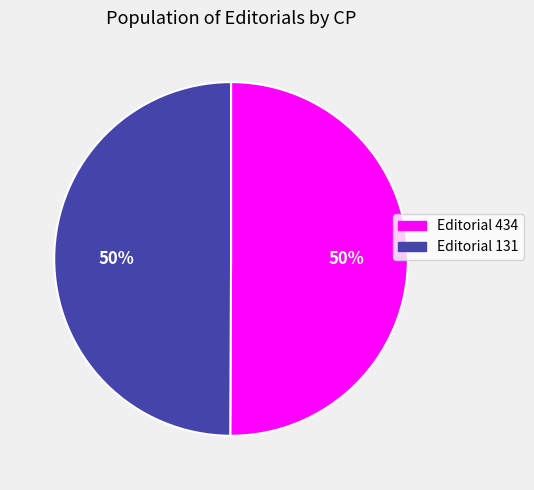

Combined, do Editorial 131 and Editorial 434 account for over 50%?

Yes